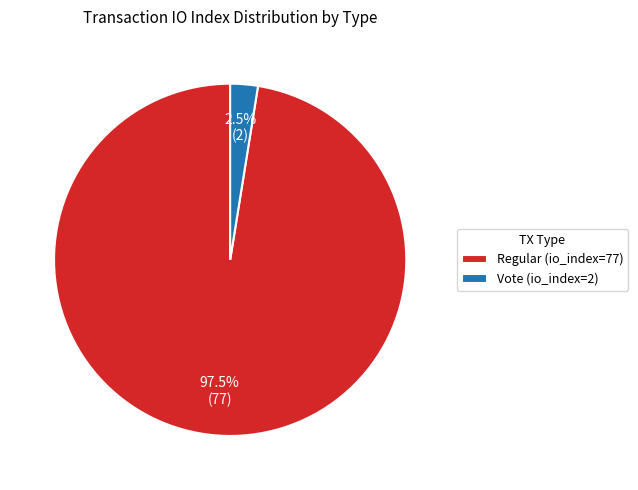

The Vote (io_index=2) slice represents 11% of the pie. True or false?

False